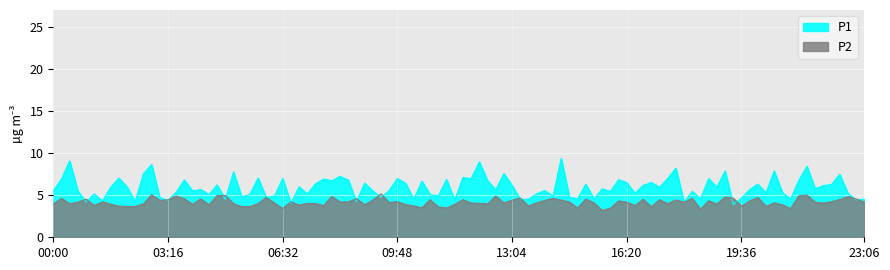

True or false: P1 and P2 cross at least once.

False